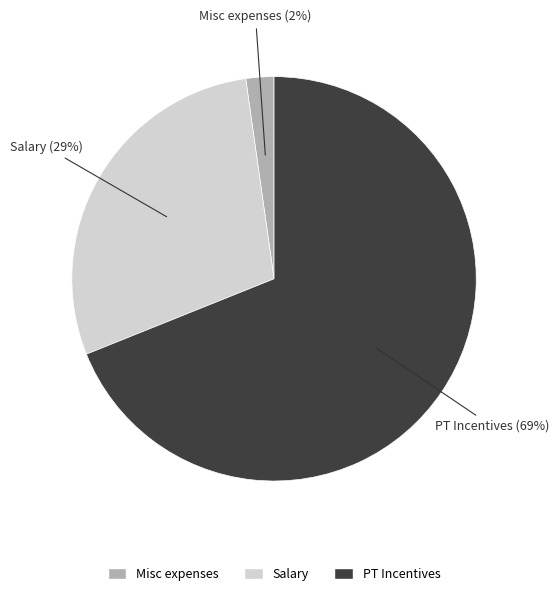

To the nearest percent, what is the average slice percentage?

33%